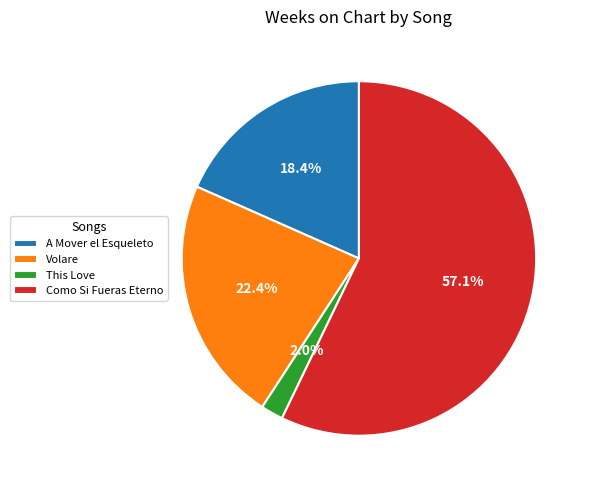

Which has a higher value, Volare or Como Si Fueras Eterno?

Como Si Fueras Eterno